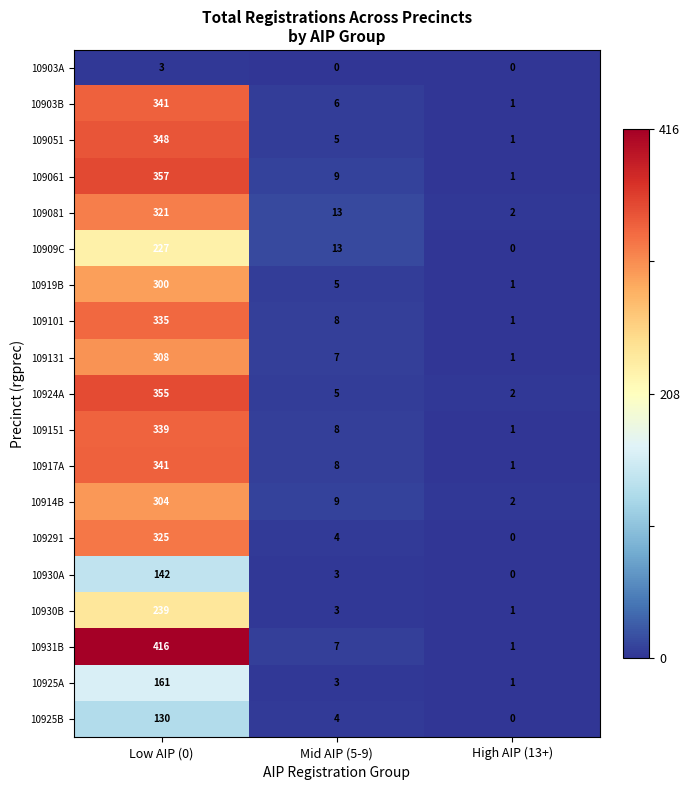

Which series has the largest total across all categories?

10931B